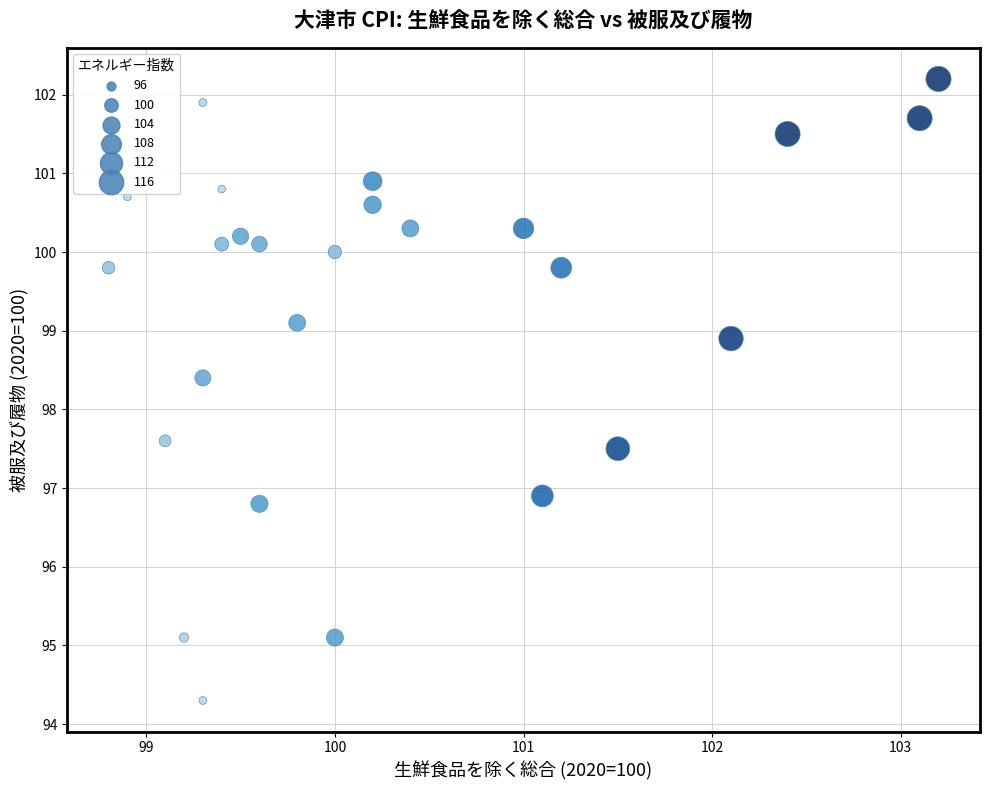

What is the range of Y values (max minus min)?

7.9